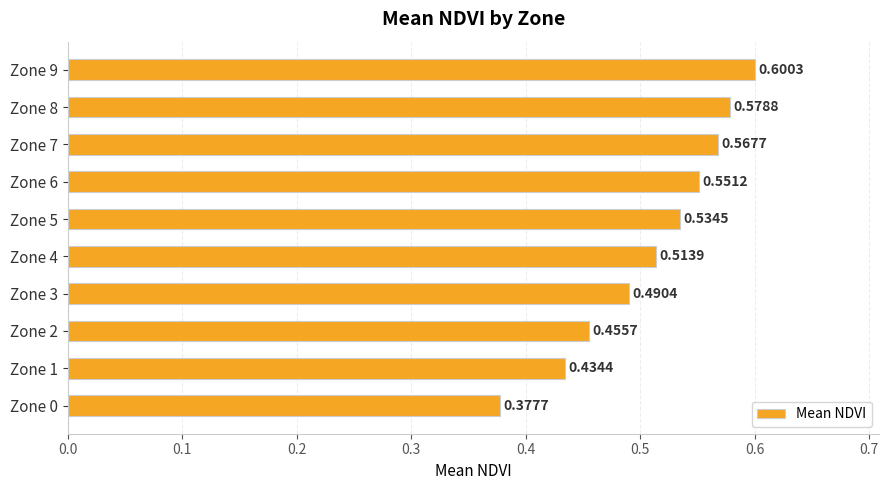

List the labels in order of value, smallest first.

Zone 0, Zone 1, Zone 2, Zone 3, Zone 4, Zone 5, Zone 6, Zone 7, Zone 8, Zone 9